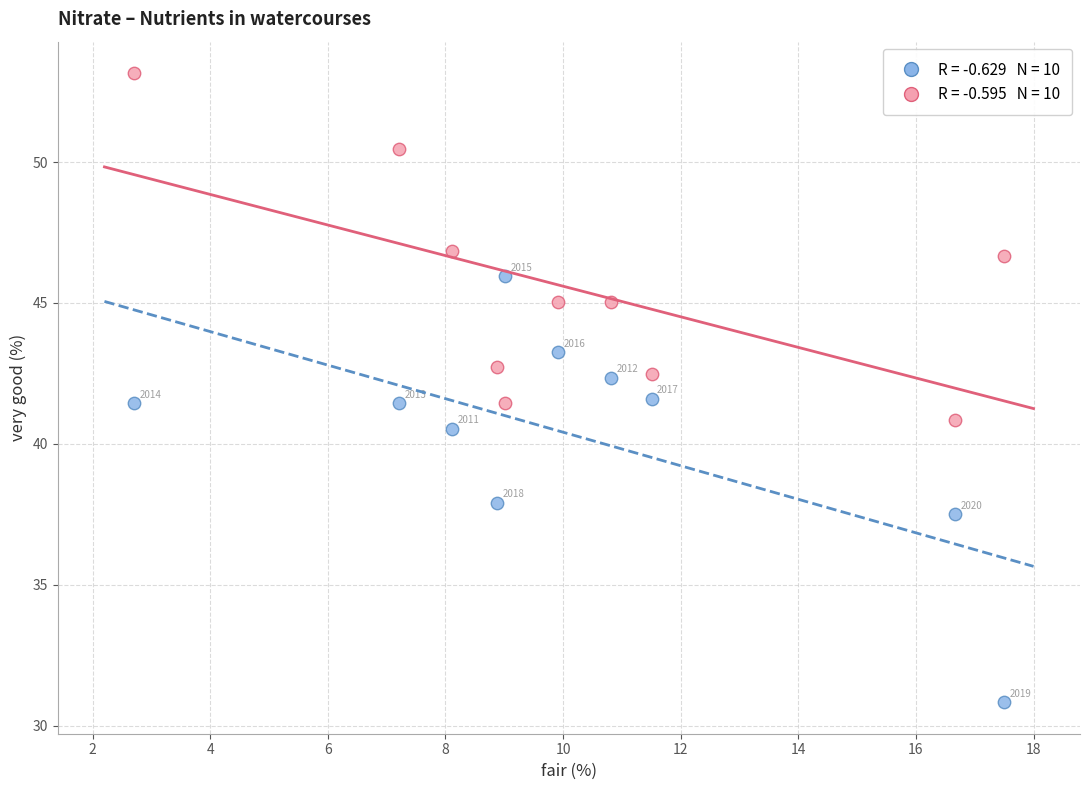

Across all series, what Y value is closest to 41?

40.8